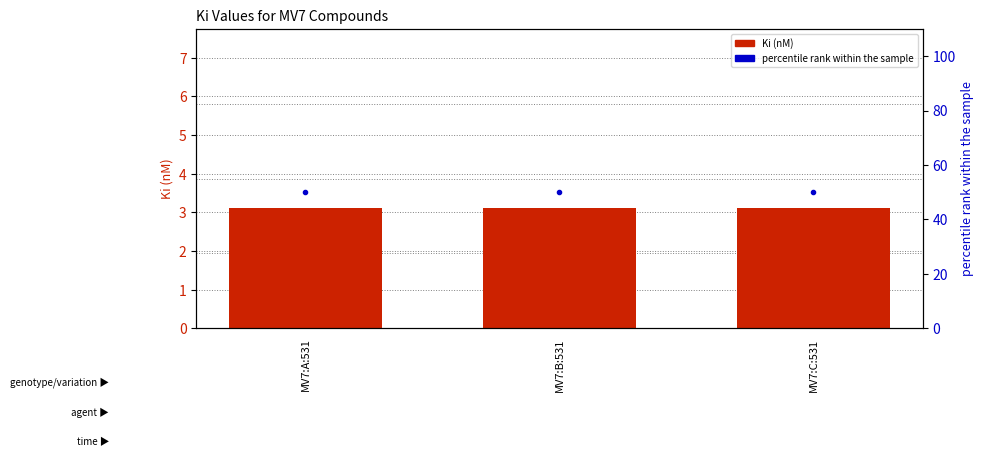

What is the average value of the Ki (nM) series?

3.1